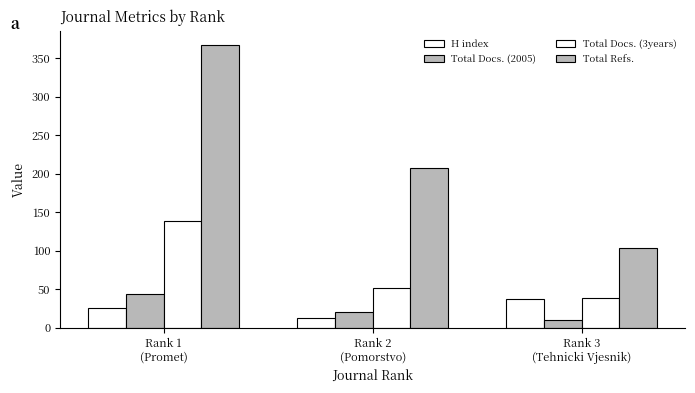

True or false: Total Docs. (2005) has a value of 16 at Rank 3
(Tehnicki Vjesnik).

False